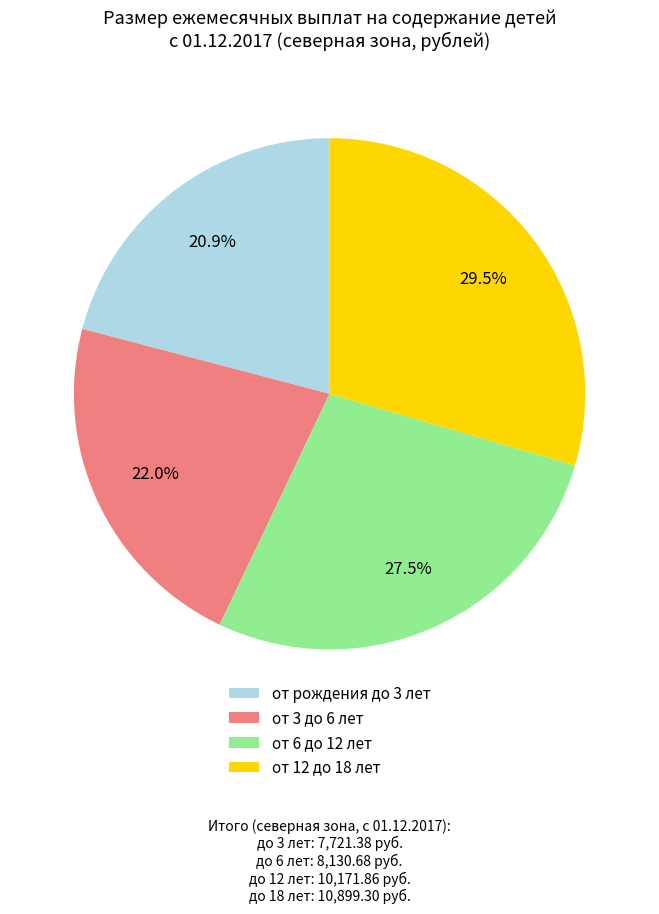

Count the number of slices in the pie.

4